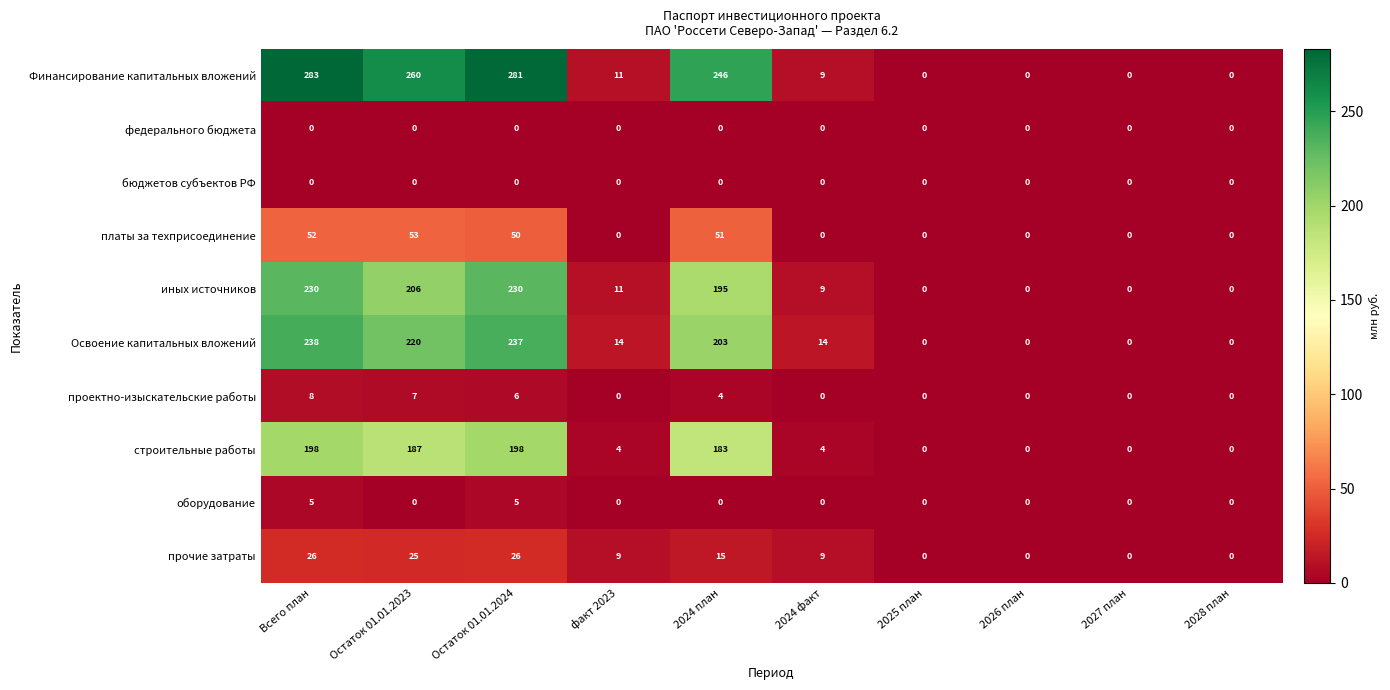

At which label is Освоение капитальных вложений closest to 119?

2024 план